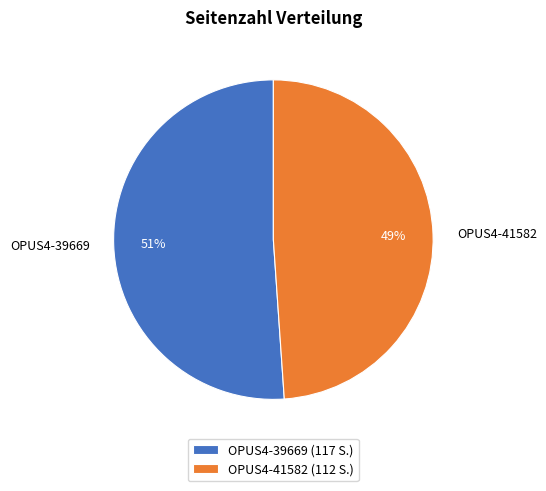

What is the ratio of the value at OPUS4-39669 to the value at OPUS4-41582?

1.0